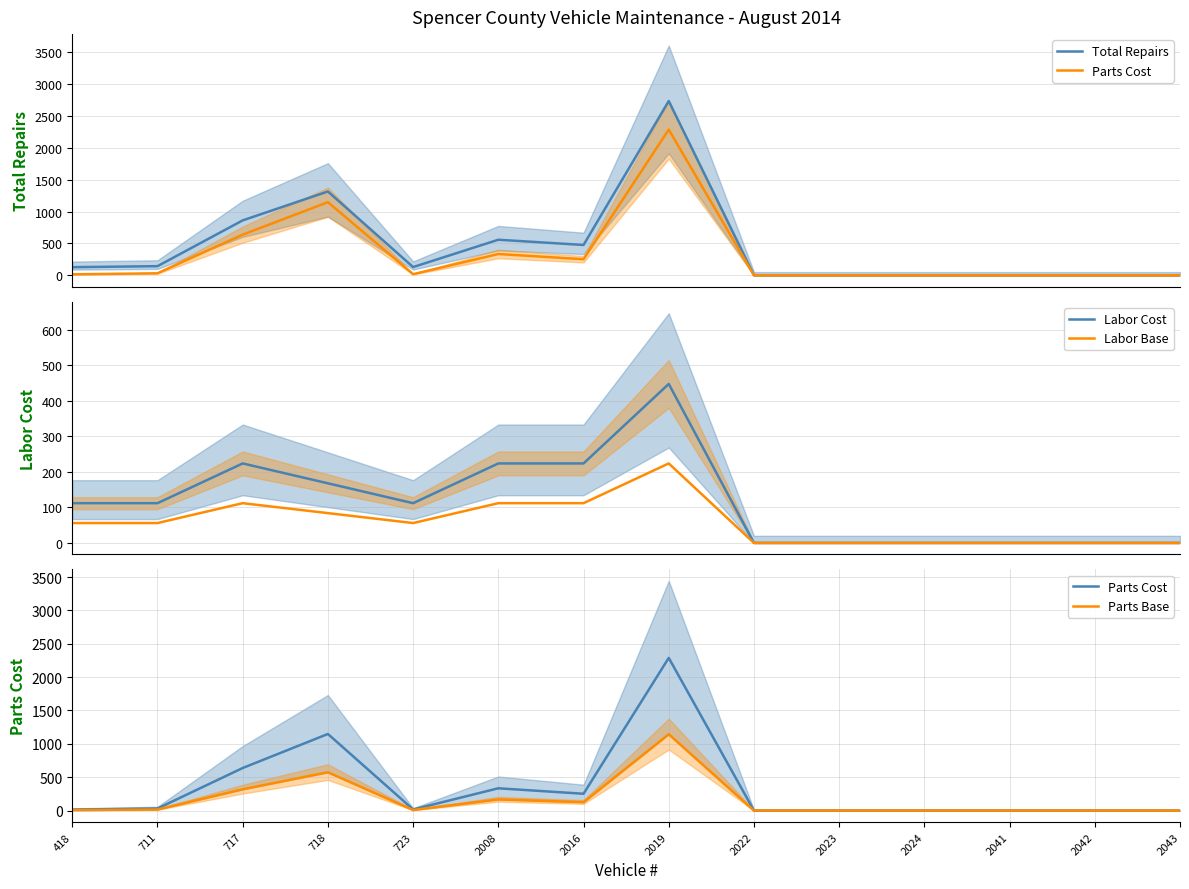

Is this an area chart (filled region under the line)?

No